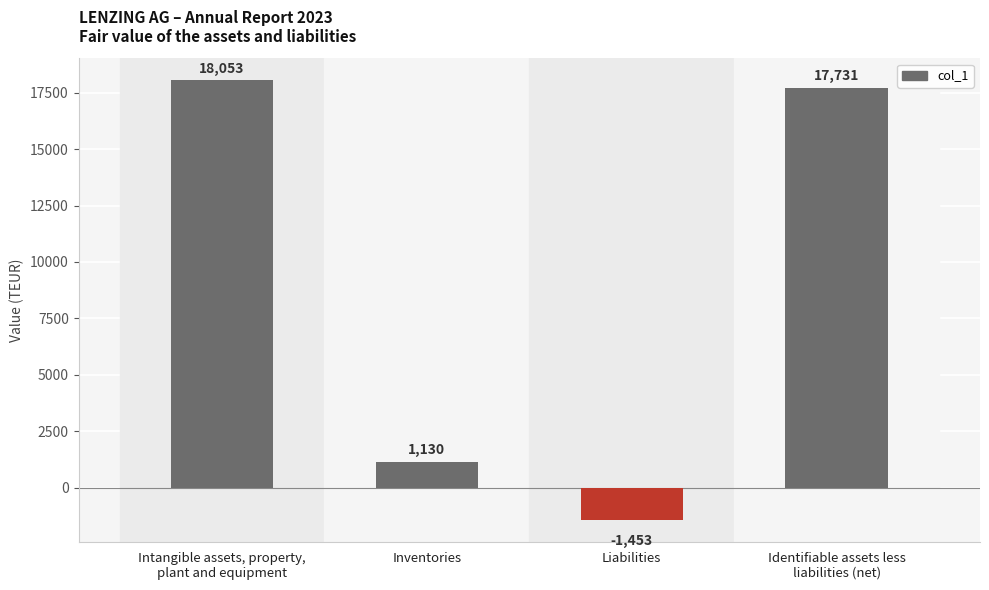

Rank the categories by value from lowest to highest.

Liabilities, Inventories, Identifiable assets less
liabilities (net), Intangible assets, property,
plant and equipment